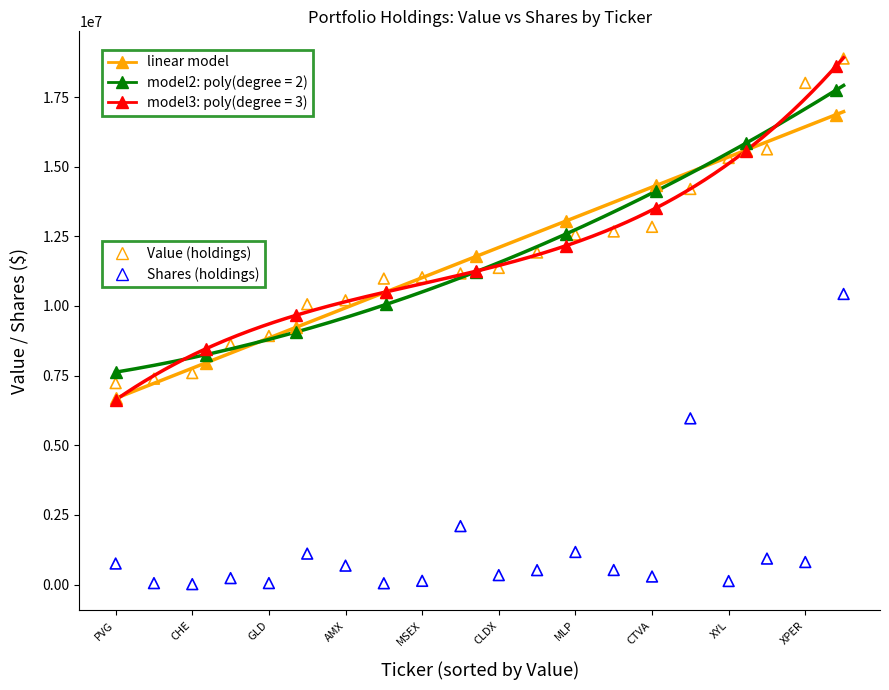

Is the value of Weighting at XYL greater than the value of Value at SBSW?

No